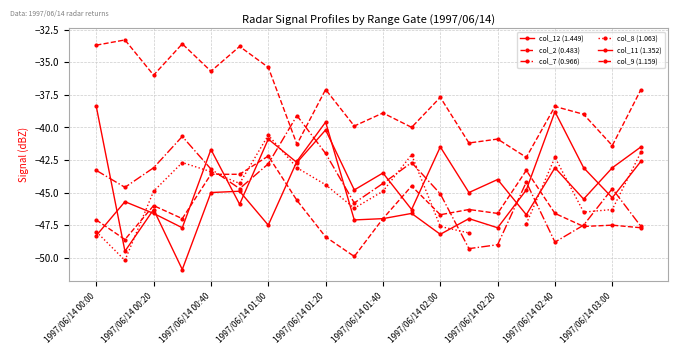

In col_8 (1.063), how many points are lower than both neighbors (excluding endpoints)?

4